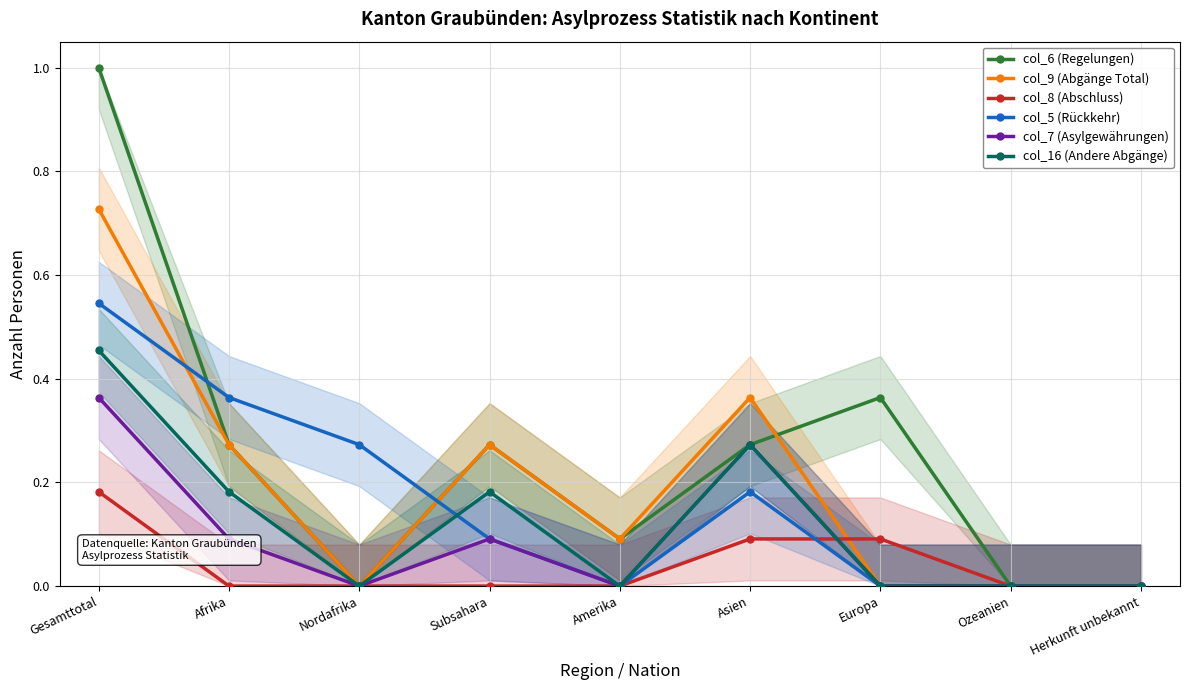

The col_9 (Abgänge Total) series shows 0.5 at Afrika. True or false?

False